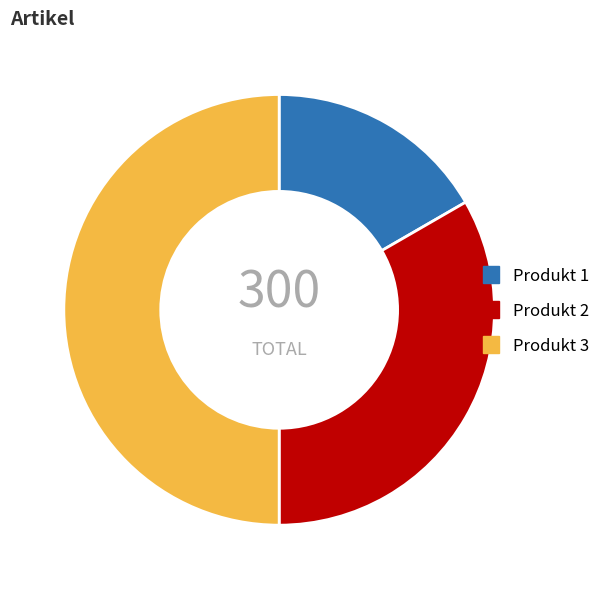

What is the ratio of the value at Produkt 1 to the value at Produkt 2?

0.5